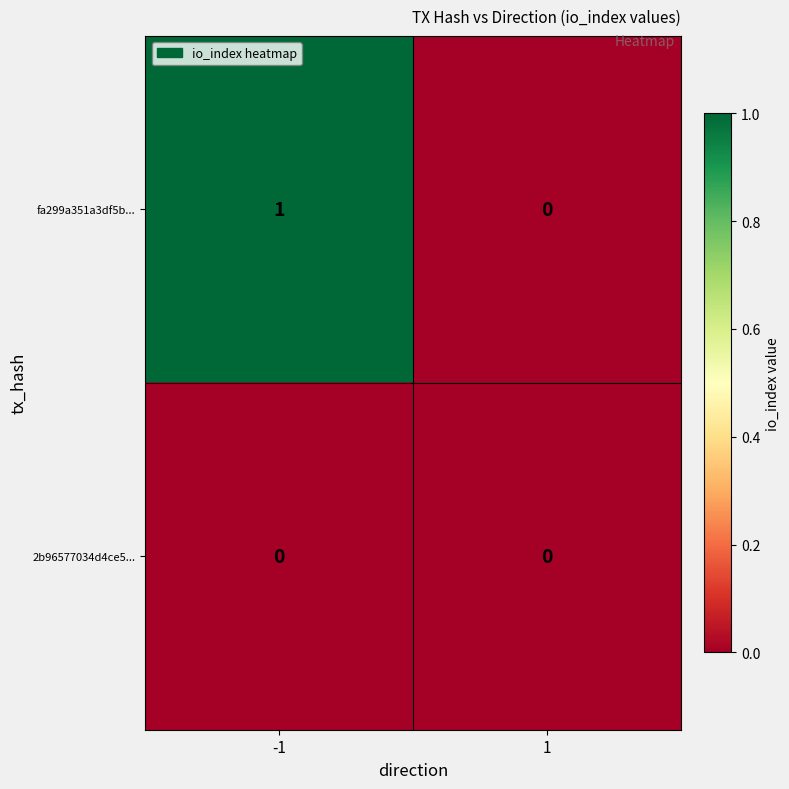

True or false: fa299a351a3df5b... has a value of 1 at -1.

True